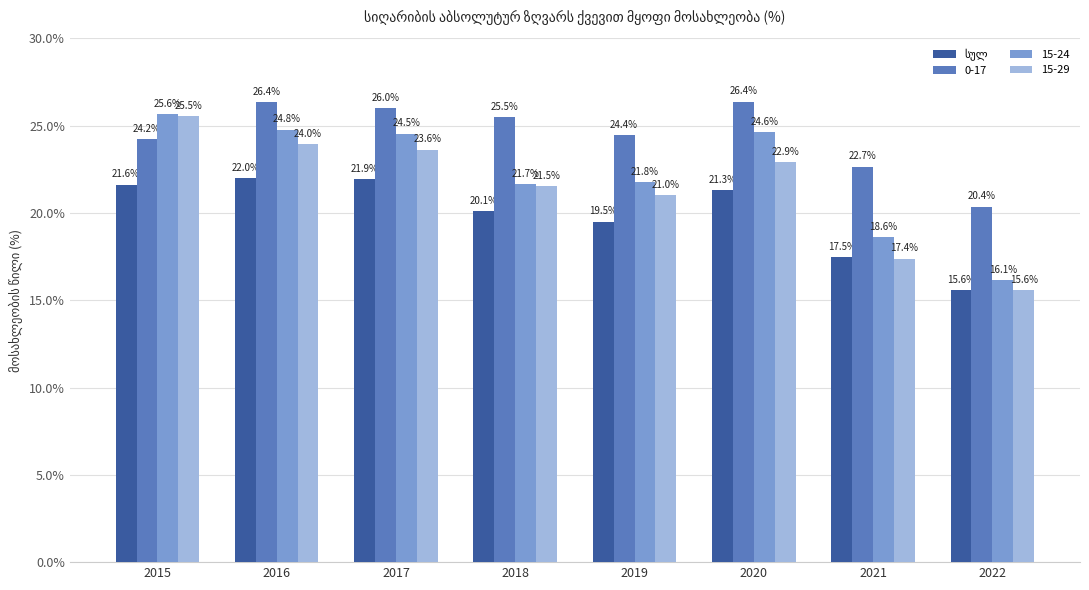

Which series changed the most between 2015 and 2022?

15-29